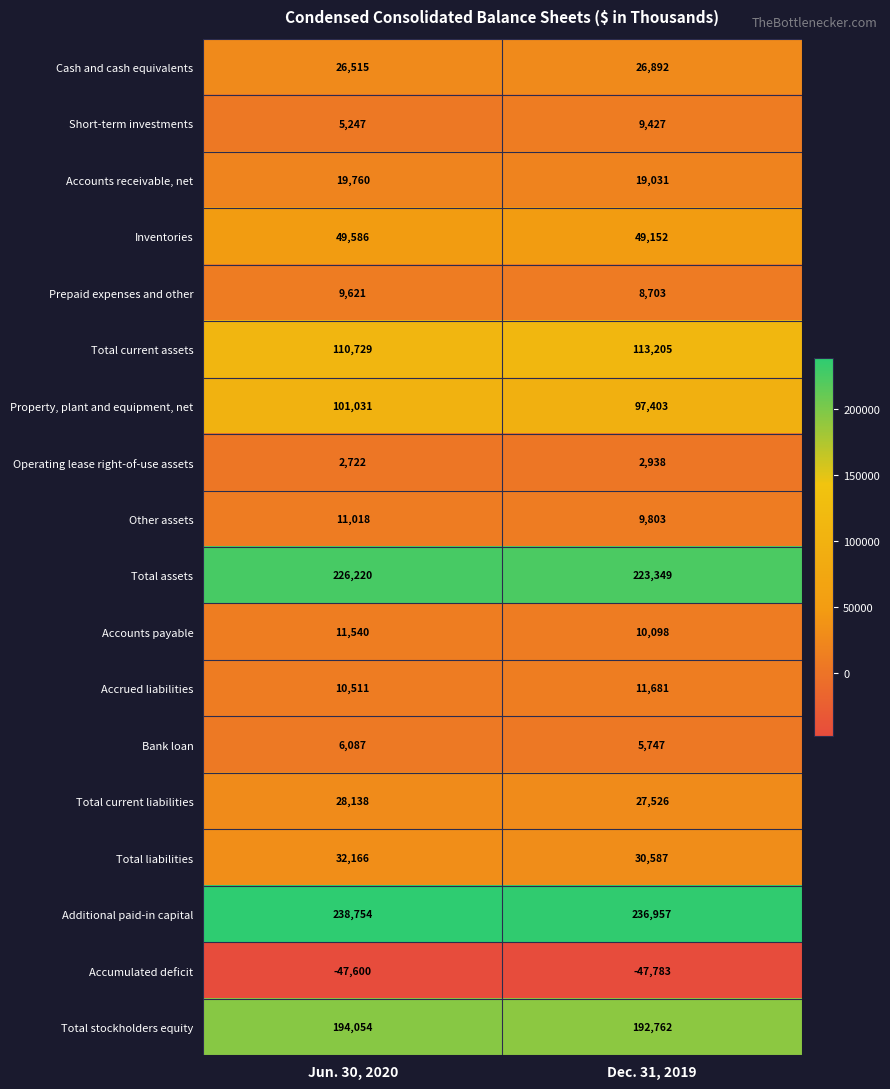

Count the number of categories in the chart.

2